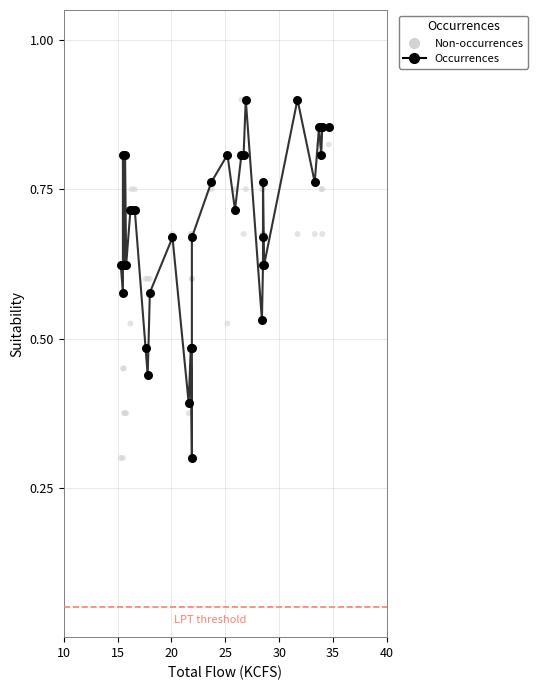

What are all the series names shown in the legend?

Non-occurrences, Occurrences